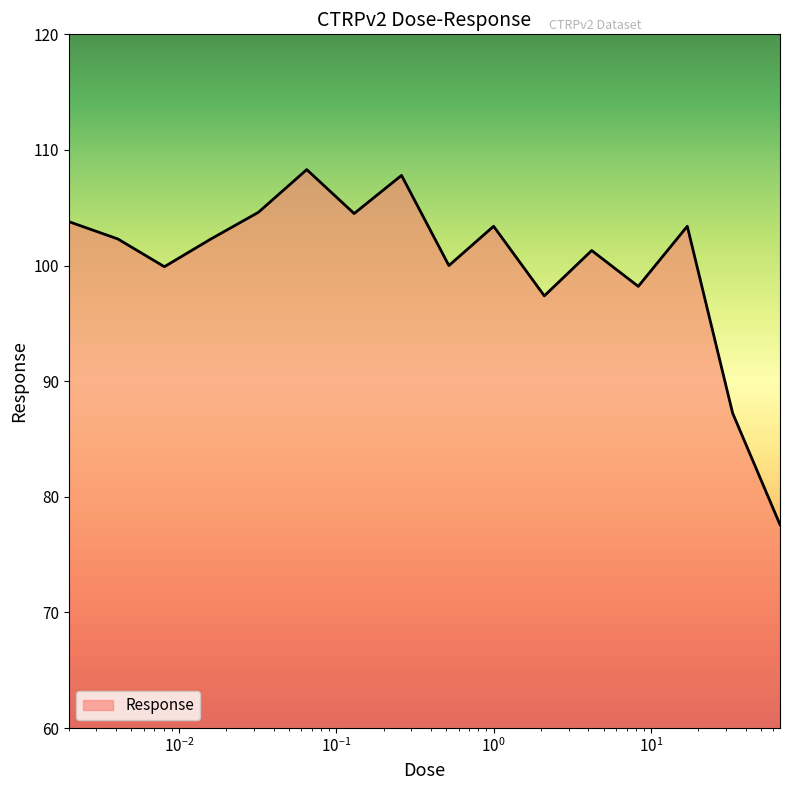

Rank the categories by value from highest to lowest.

0.065, 0.26, 0.032, 0.13, 0.002, 1.0, 17.0, 0.0041, 0.016, 4.2, 0.52, 0.0081, 8.3, 2.1, 33.0, 66.0